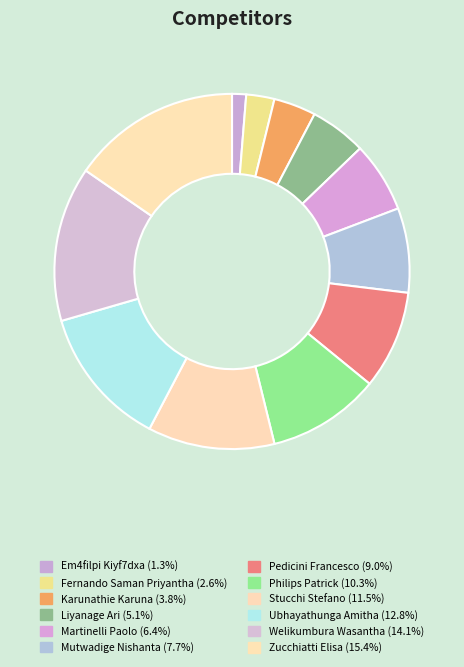

True or false: Karunathie Karuna accounts for 4% of the total.

True